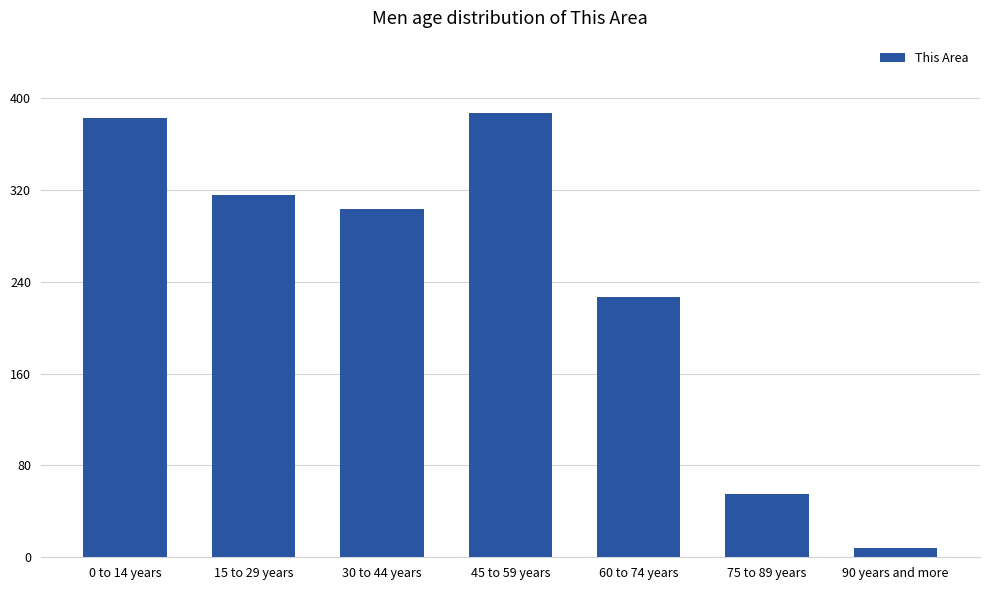

How many values are below 303?

3